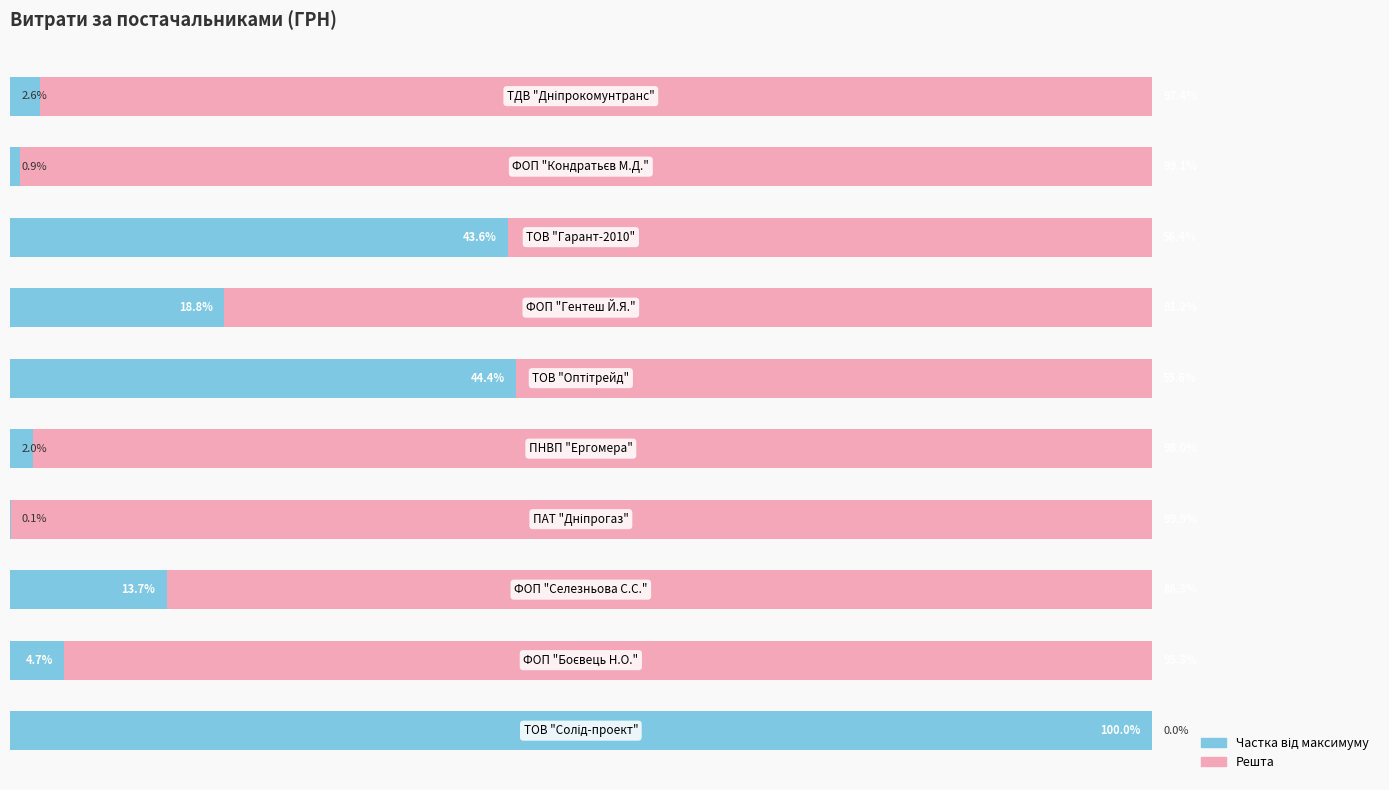

Rank the series by their maximum value, from lowest to highest.

Решта, Частка від максимуму